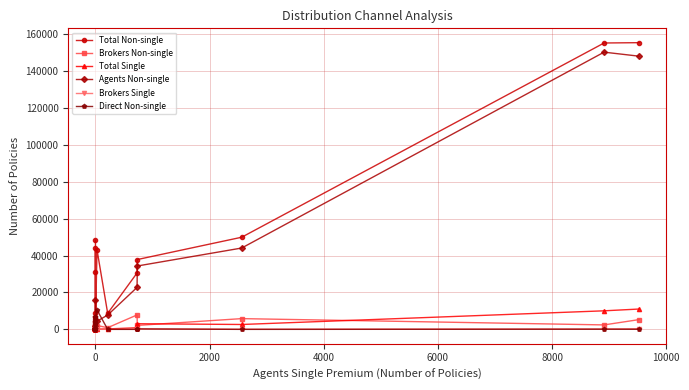

True or false: Total Single and Total Non-single intersect in this chart.

True